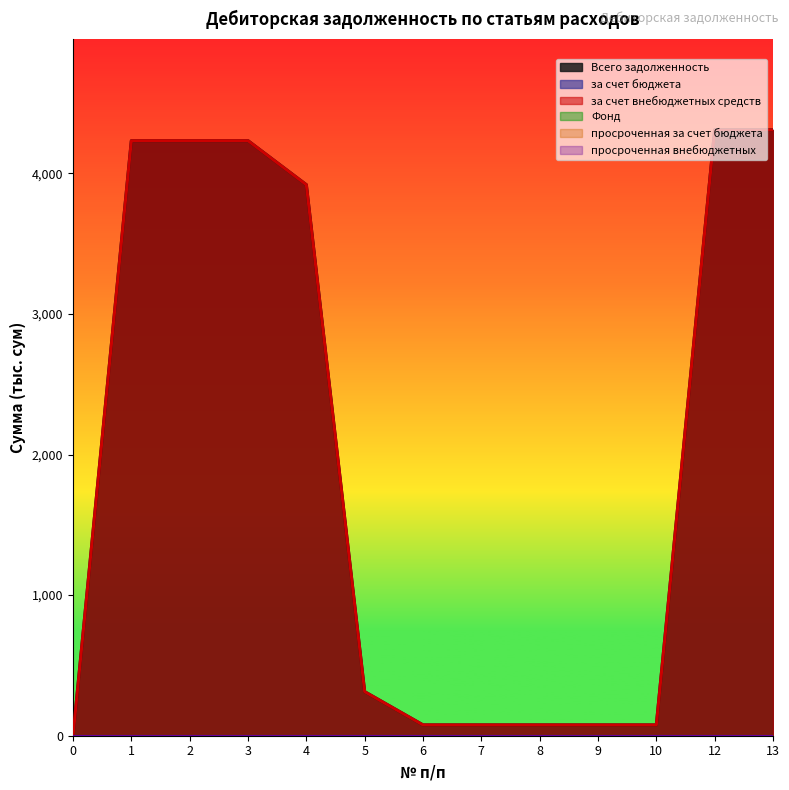

What are all the series names shown in the legend?

Всего задолженность, за счет бюджета, за счет внебюджетных средств, Фонд, просроченная за счет бюджета, просроченная внебюджетных